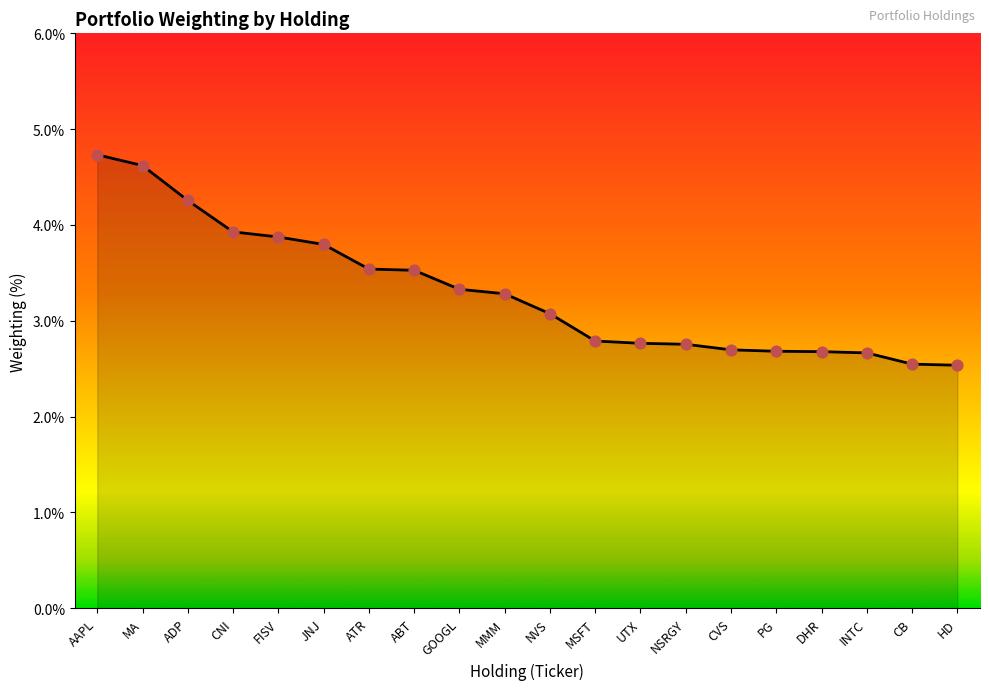

Which has a higher value, DHR or AAPL?

AAPL